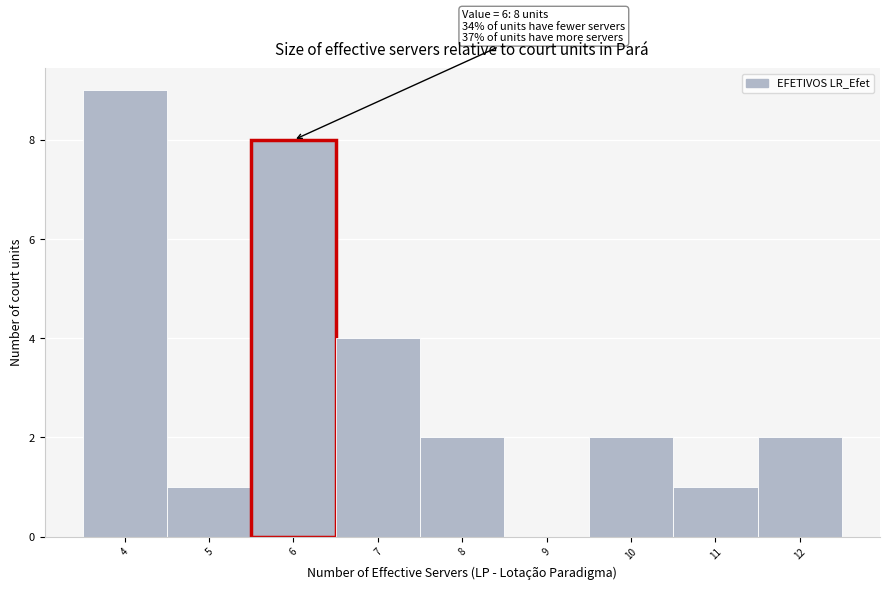

Over which range of the x-axis is the bar tallest?

3.5 to 4.5